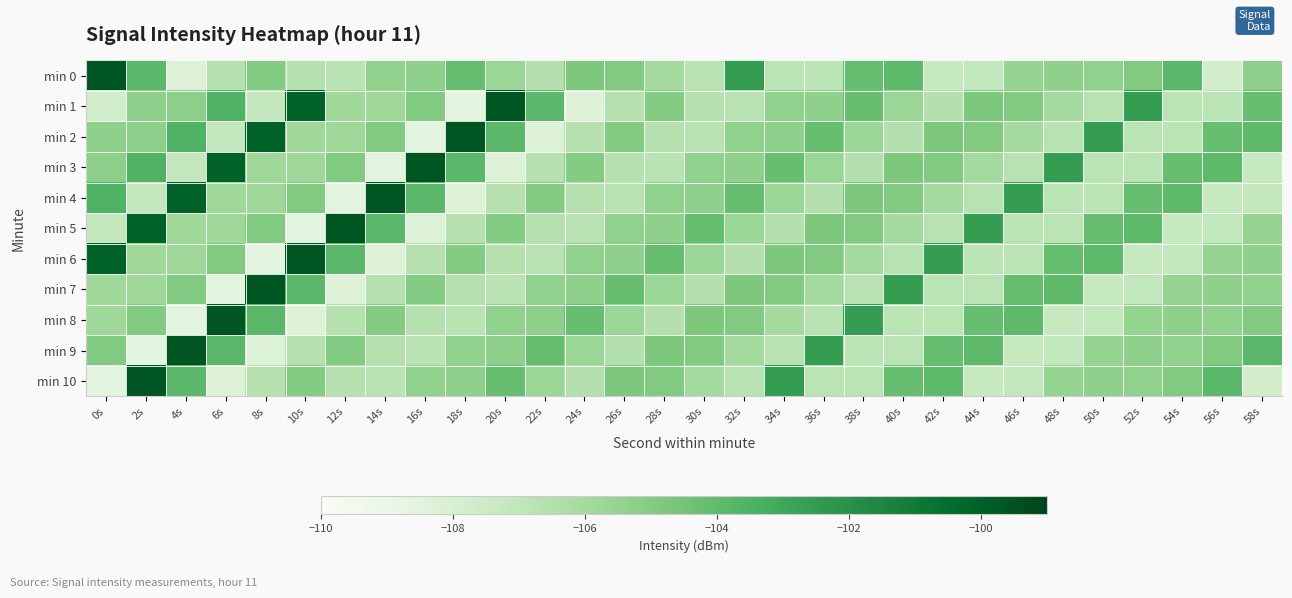

Which series has the largest total across all categories?

min 2